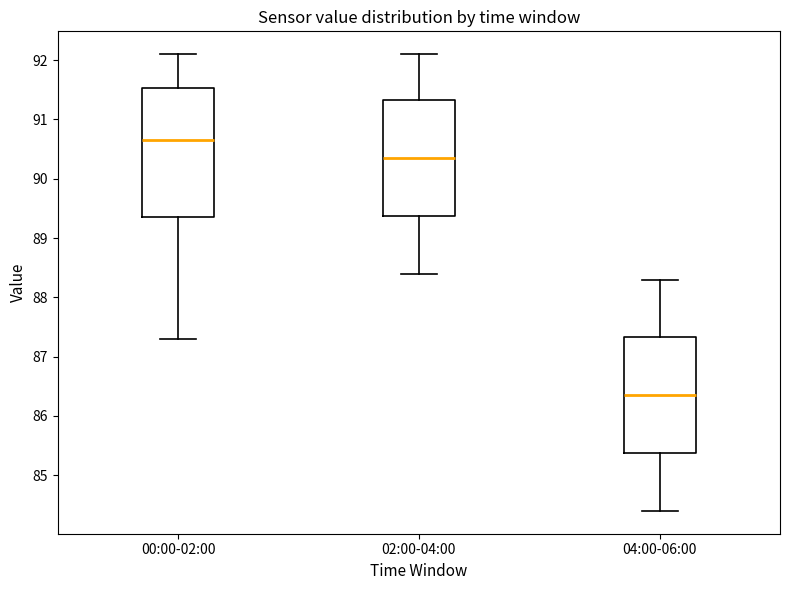

Reading left to right, transcribe this box plot: for each box, give where its median line is, the range the box spans, and where its two whiskers end, as read against the y-axis. The values are not printed on the chart, so give them approximately, as read against the axis.

00:00-02:00: median 90.7, box 89.4 to 91.5, whiskers 87.3 to 92.1
02:00-04:00: median 90.4, box 89.4 to 91.3, whiskers 88.4 to 92.1
04:00-06:00: median 86.4, box 85.4 to 87.3, whiskers 84.4 to 88.3